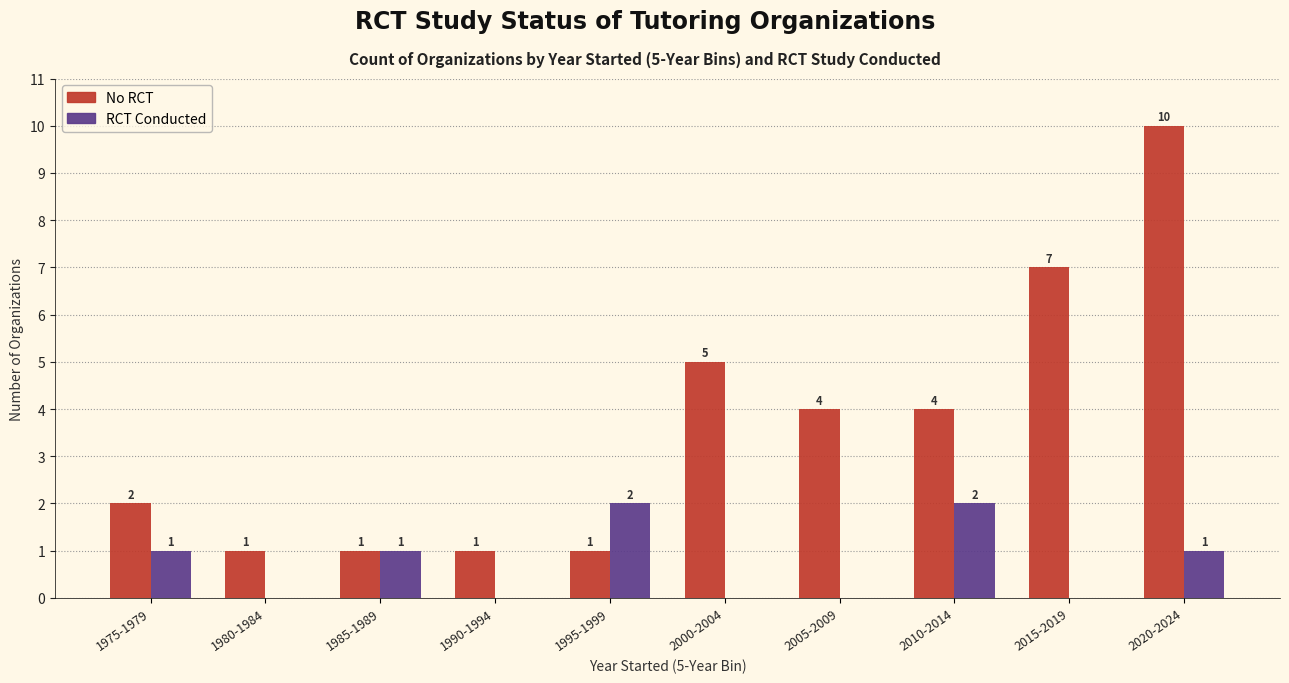

Are the bars horizontal?

No